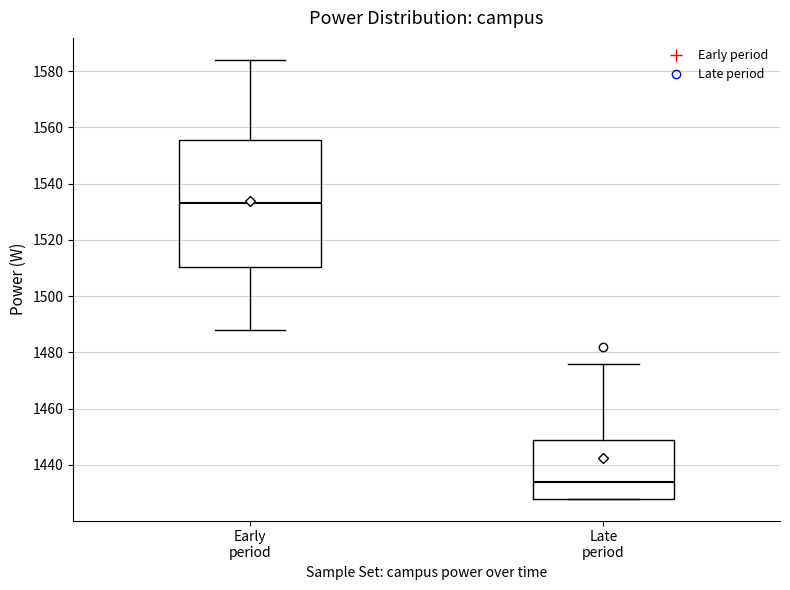

Which box's median line is the highest?

Early period